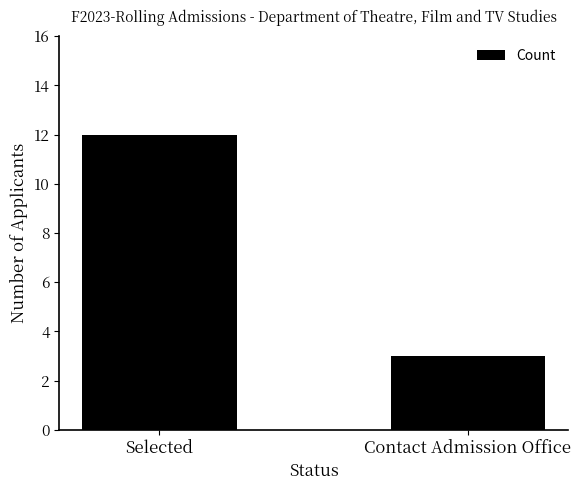

What is the difference between the maximum and minimum values?

9